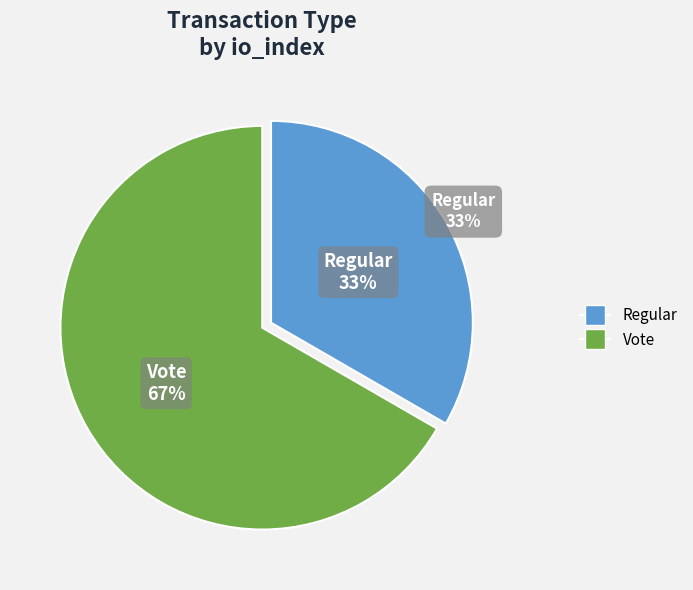

Which has a higher value, Regular or Vote?

Vote